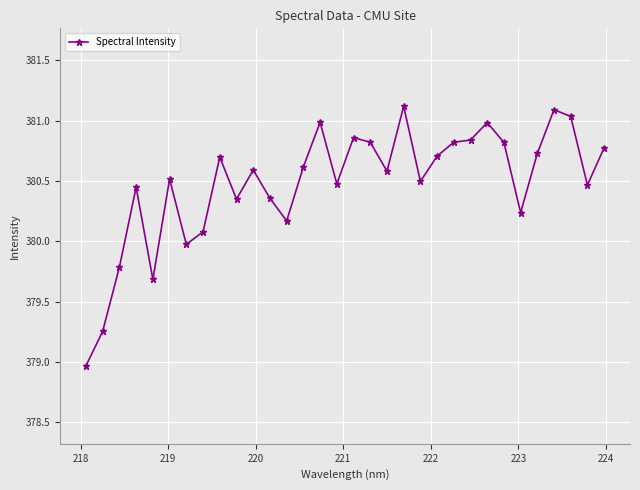

What is the maximum value shown in the chart?

381.1